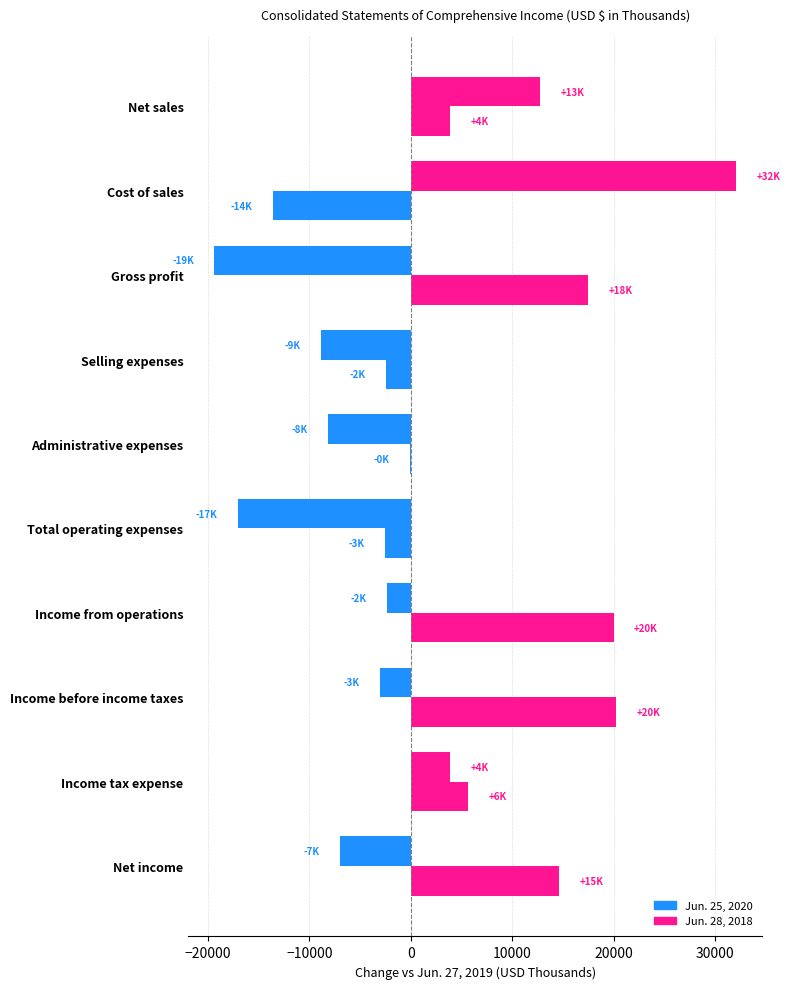

What is the difference between the second highest and minimum values in the Jun. 25, 2020 series?

33637